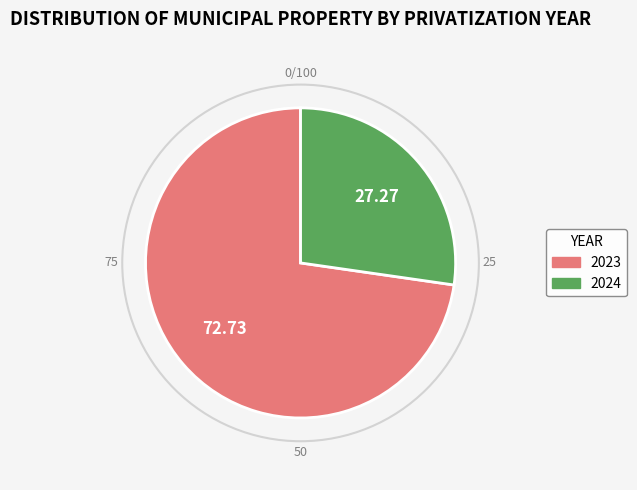

Combined, do 2023 and 2024 account for over 50%?

Yes